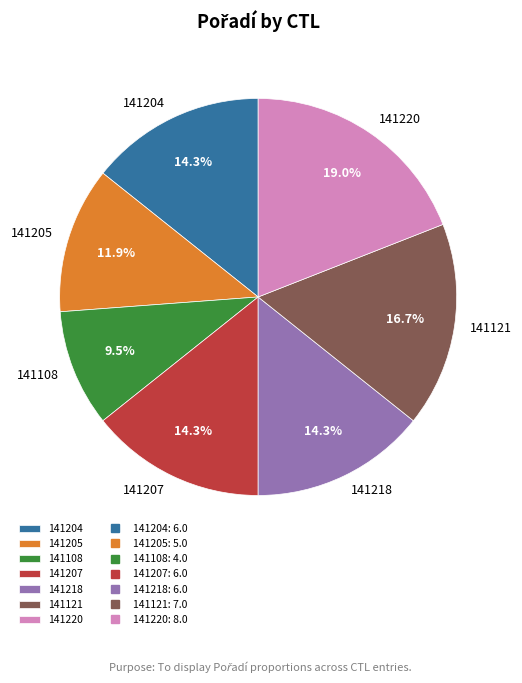

The 141218 slice represents 14% of the pie. True or false?

True